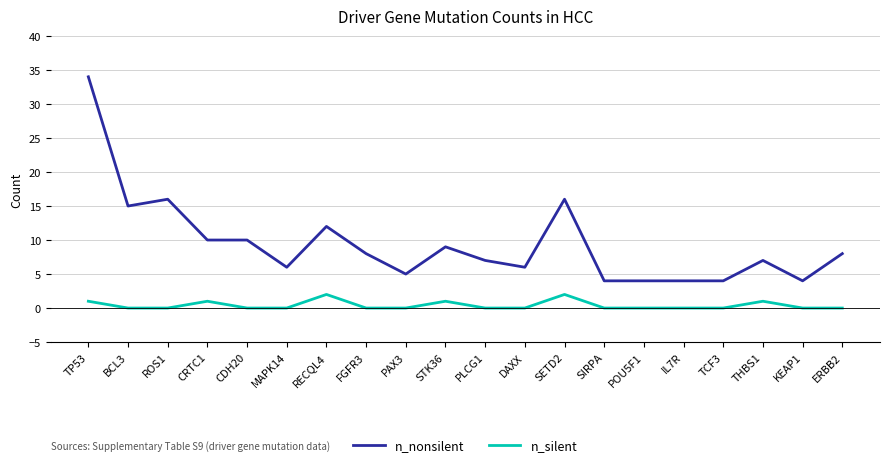

True or false: n_nonsilent and n_silent intersect in this chart.

False